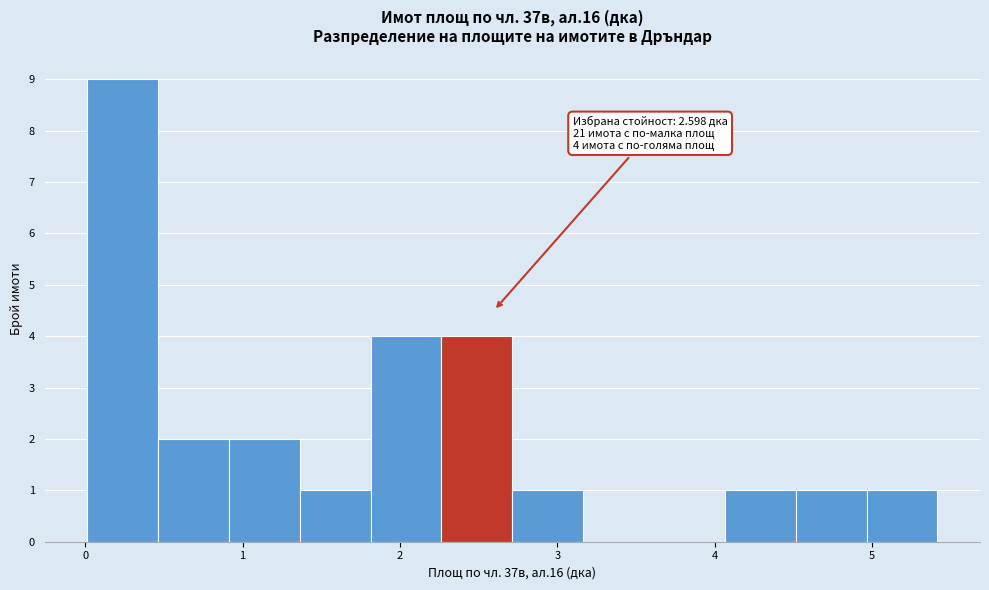

Which range on the x-axis has the tallest bar?

0.0 to 0.5